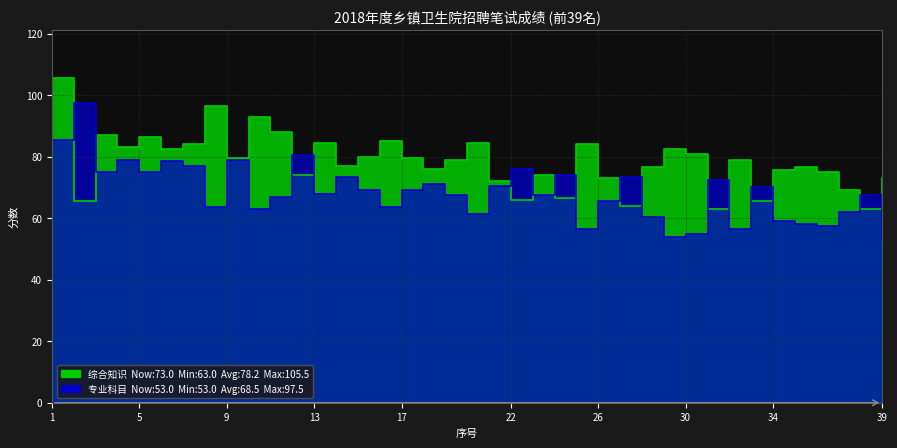

Reading right to left, transcribe all the data shown in this chart.

综合知识: 39=73.0	38=63.0	37=69.0	36=75.0	35=76.5	34=75.5	33=65.5	32=79.0	31=63.0	30=81.0	29=82.5	28=76.5	27=64.0	26=73.0	25=84.0	24=66.5	23=74.0	22=66.0	21=72.0	20=84.5	19=79.0	18=76.0	17=79.5	16=85.0	15=80.0	14=77.0	13=84.5	12=74.0	11=88.0	10=93.0	9=79.5	8=96.5	7=84.0	6=82.5	5=86.5	4=83.0	3=87.0	2=65.5	1=105.5
专业科目: 39=53.0	38=67.5	37=62.0	36=57.5	35=58.0	34=59.0	33=70.0	32=56.5	31=72.5	30=55.0	29=54.0	28=60.5	27=73.5	26=65.5	25=56.5	24=74.0	23=67.5	22=76.0	21=70.5	20=61.5	19=67.5	18=71.0	17=69.0	16=63.5	15=69.0	14=73.5	13=68.0	12=80.5	11=67.0	10=63.0	9=79.0	8=63.5	7=77.0	6=78.5	5=75.0	4=79.0	3=75.0	2=97.5	1=85.5